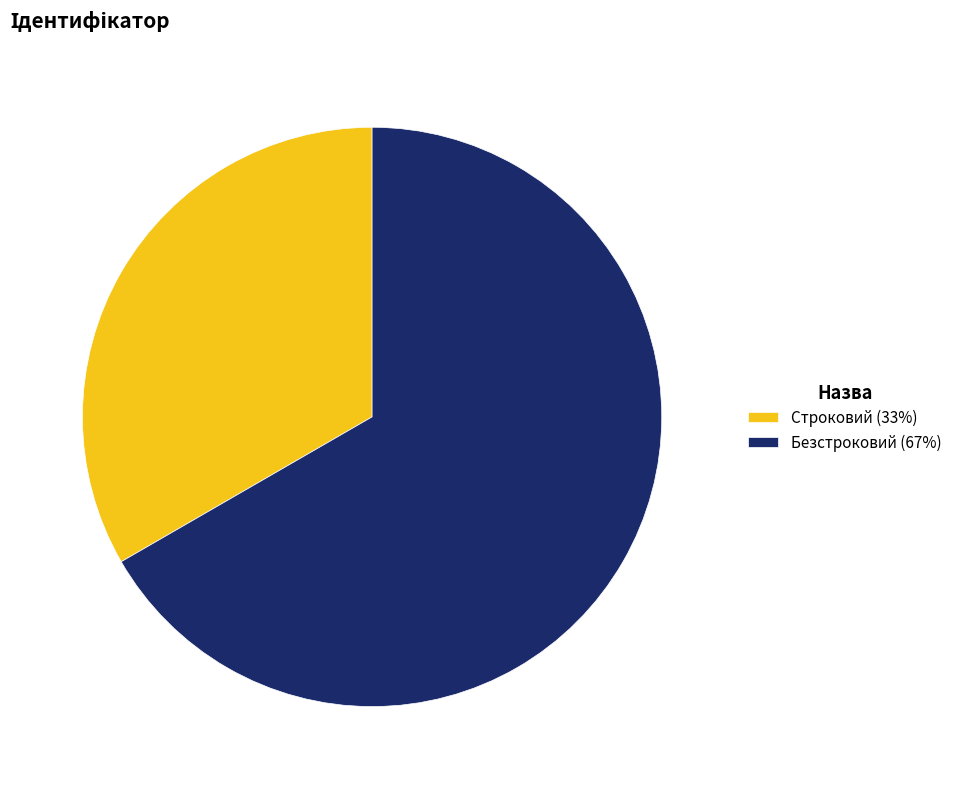

What is the majority slice?

Безстроковий